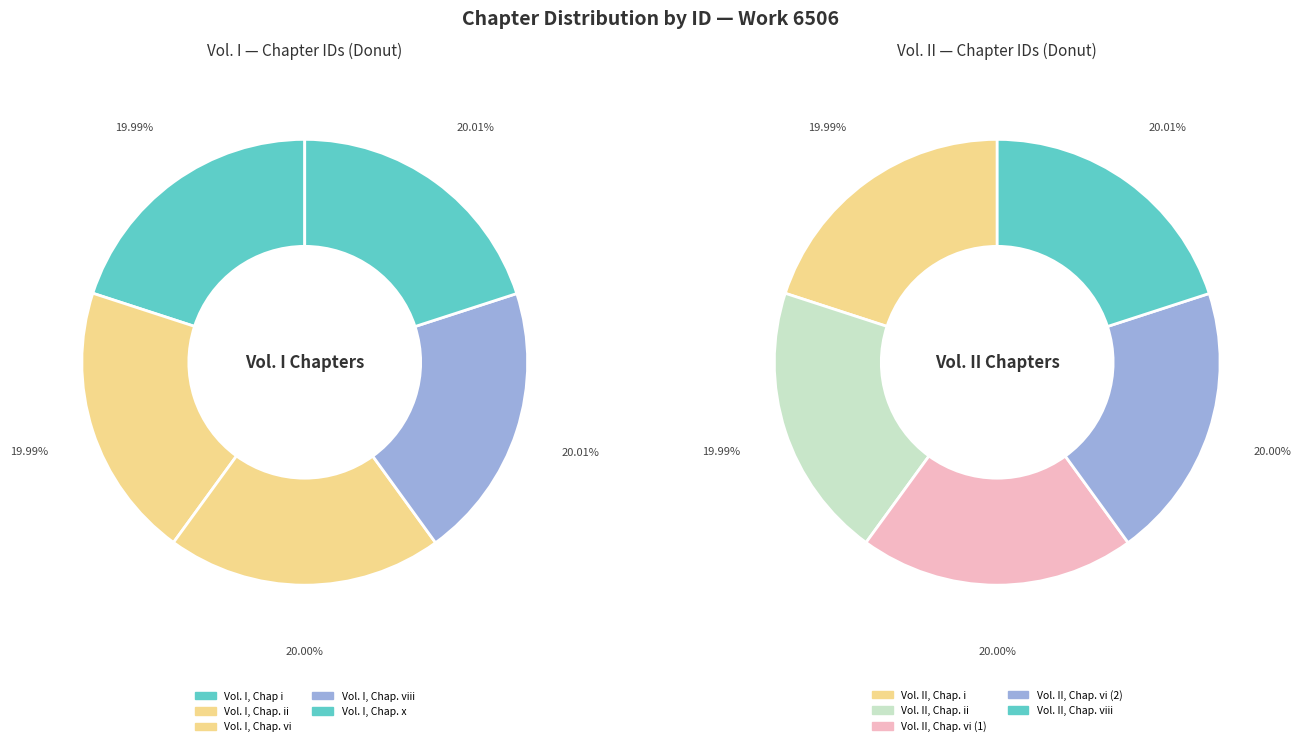

The Vol. I, Chap. vi slice represents 20% of the pie. True or false?

True